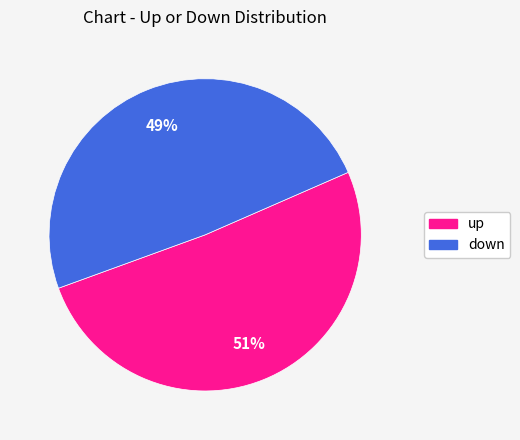

How many segments does this pie chart have?

2